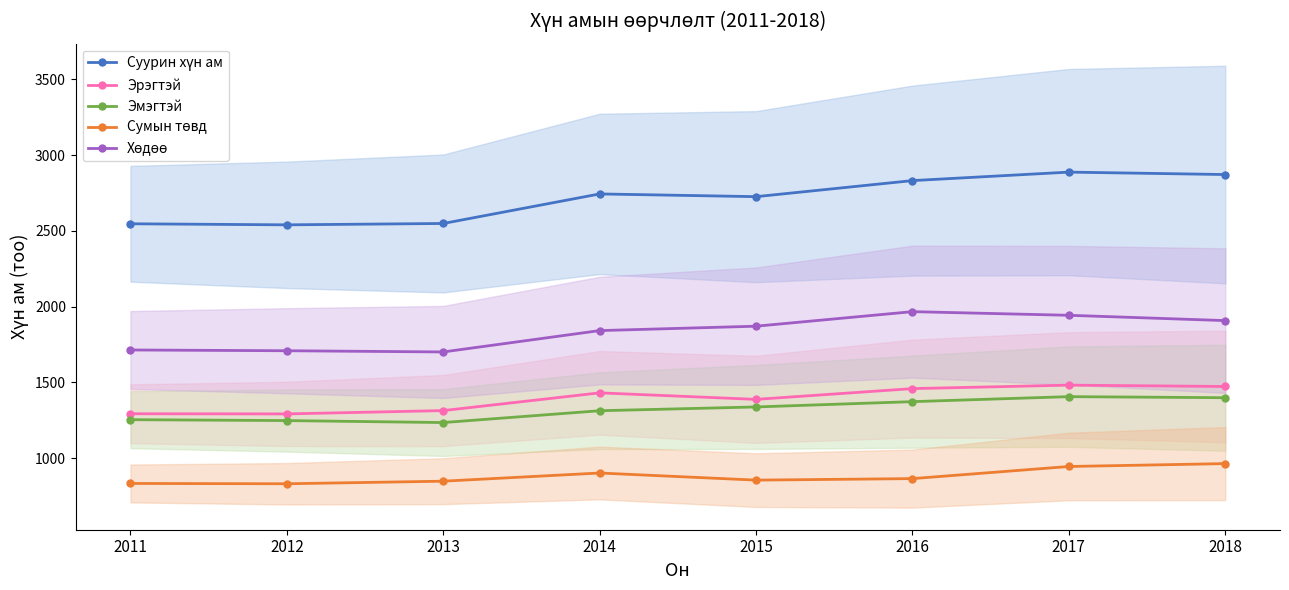

What is the highest value of the Эмэгтэй series?

1406